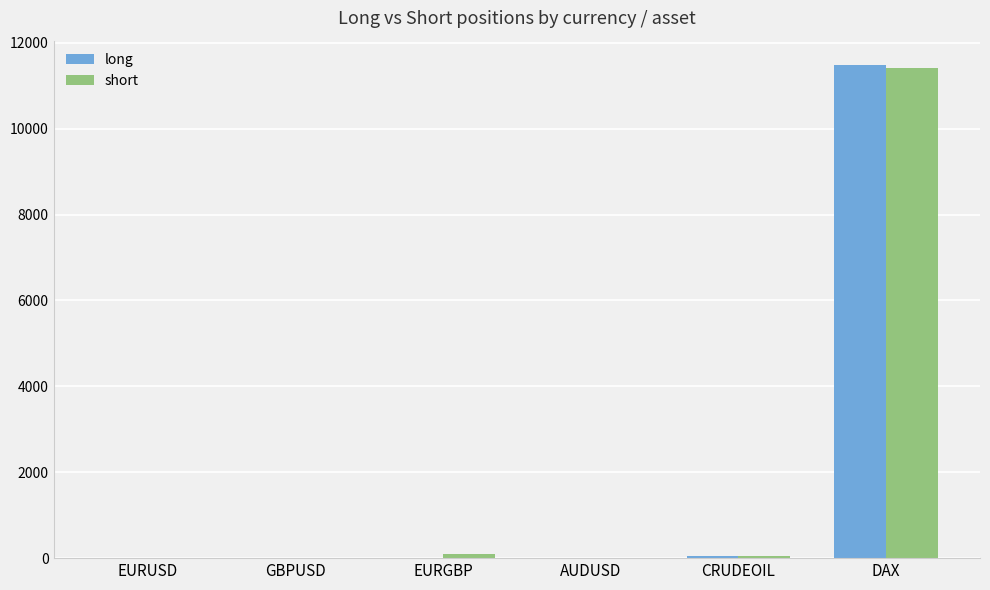

How many data points does each series have?

6